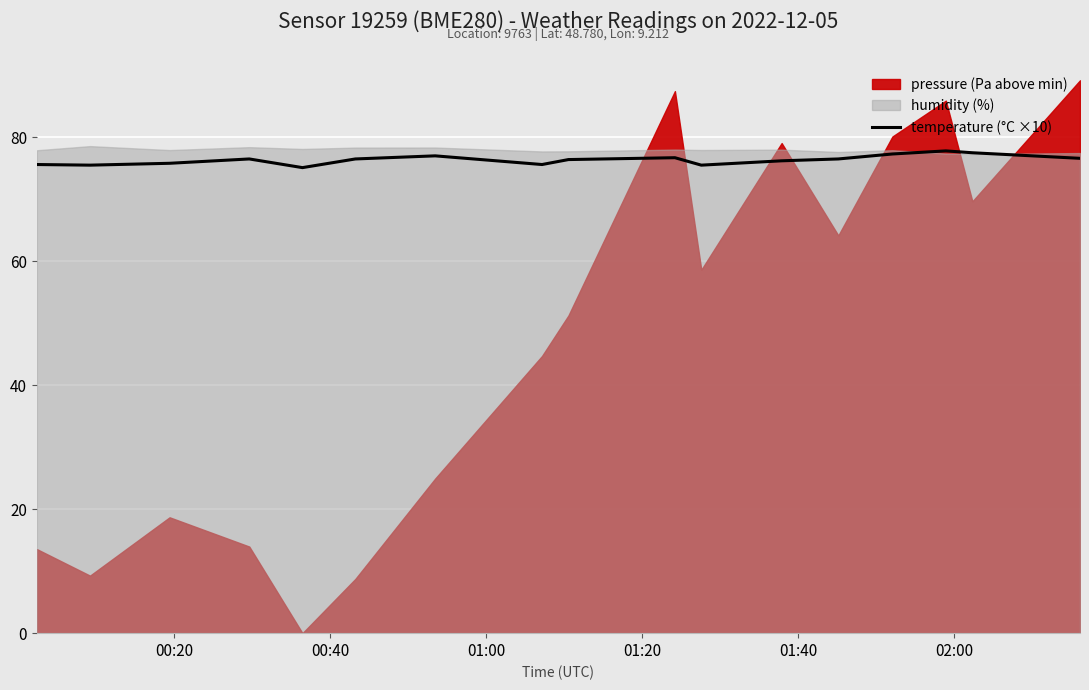

What is the minimum value for temperature (°C ×10)?

75.1